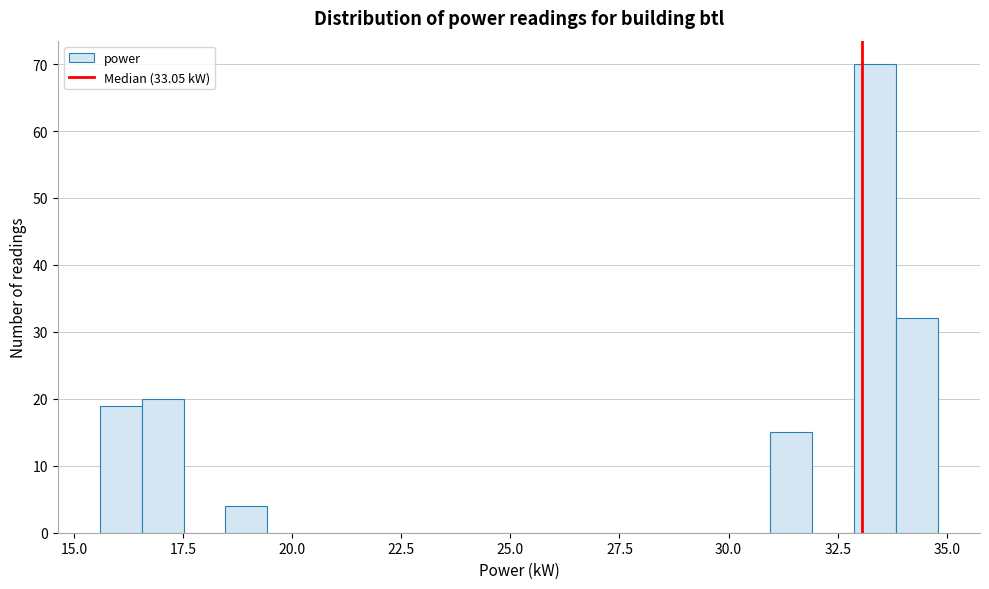

Around what value on the x-axis is the tallest bar? Give the approximate position of its centre, as read against the axis.

33.5